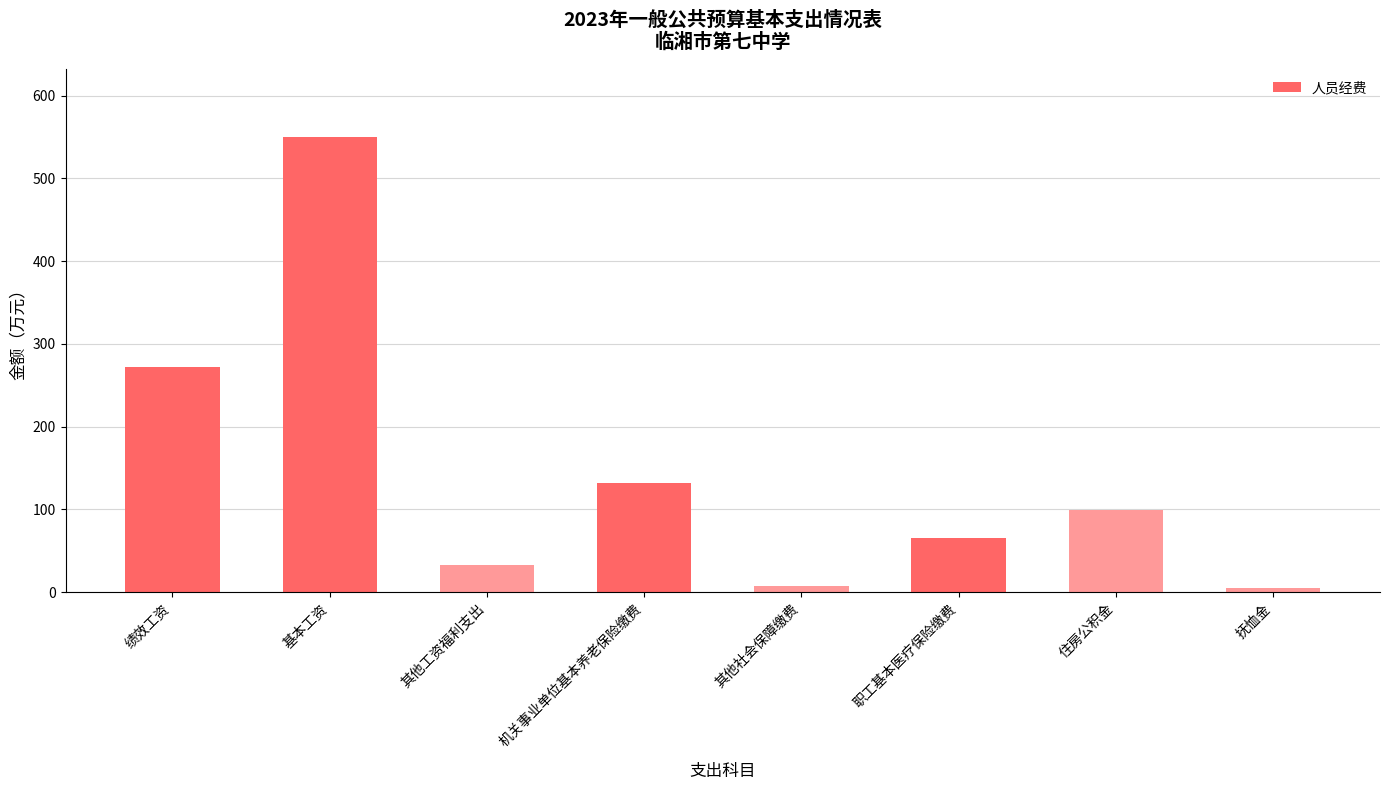

Which has a higher value, 抚恤金 or 其他工资福利支出?

其他工资福利支出